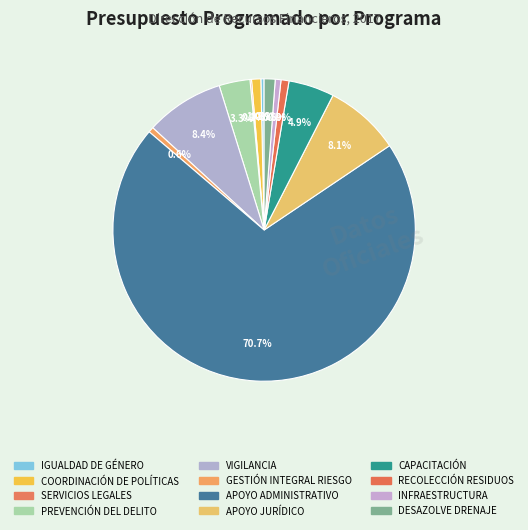

To the nearest percent, what is the difference between the largest and smallest slice percentages?

71%